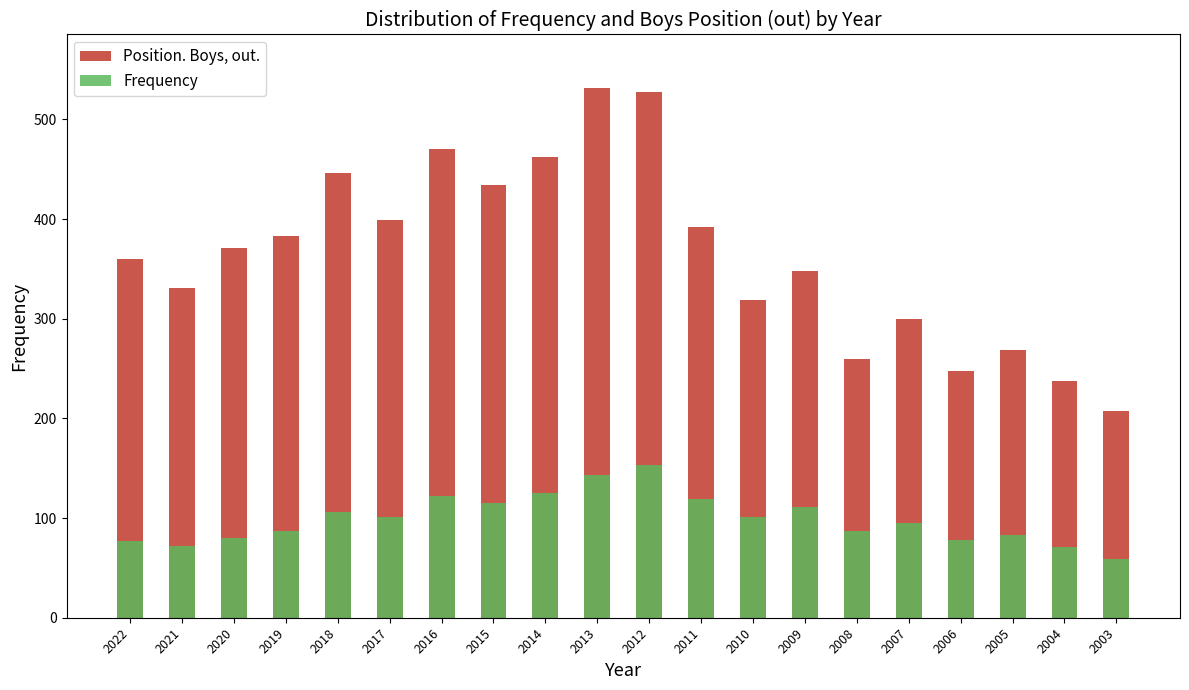

Reading right to left, what are all the values shown in this chart?

Position. Boys, out.: 2003=207	2004=238	2005=269	2006=248	2007=300	2008=260	2009=348	2010=319	2011=392	2012=527	2013=532	2014=462	2015=434	2016=470	2017=399	2018=446	2019=383	2020=371	2021=331	2022=360
Frequency: 2003=59	2004=71	2005=83	2006=78	2007=95	2008=87	2009=111	2010=101	2011=119	2012=153	2013=143	2014=125	2015=115	2016=122	2017=101	2018=106	2019=87	2020=80	2021=72	2022=77